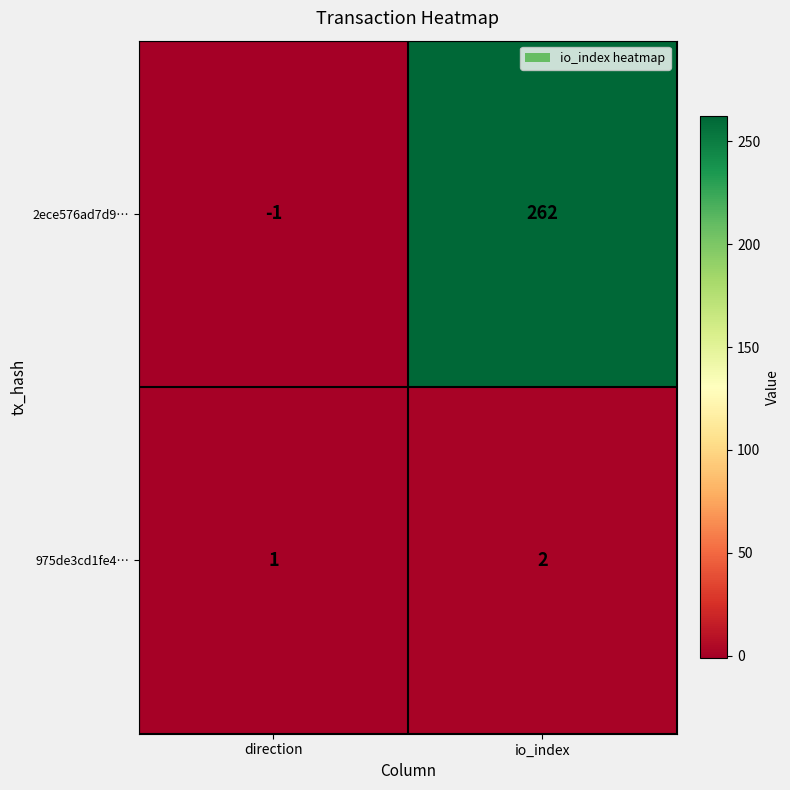

Reading right to left, list all the values displayed in this chart.

2ece576ad7d9…: 262	-1
975de3cd1fe4…: 2	1